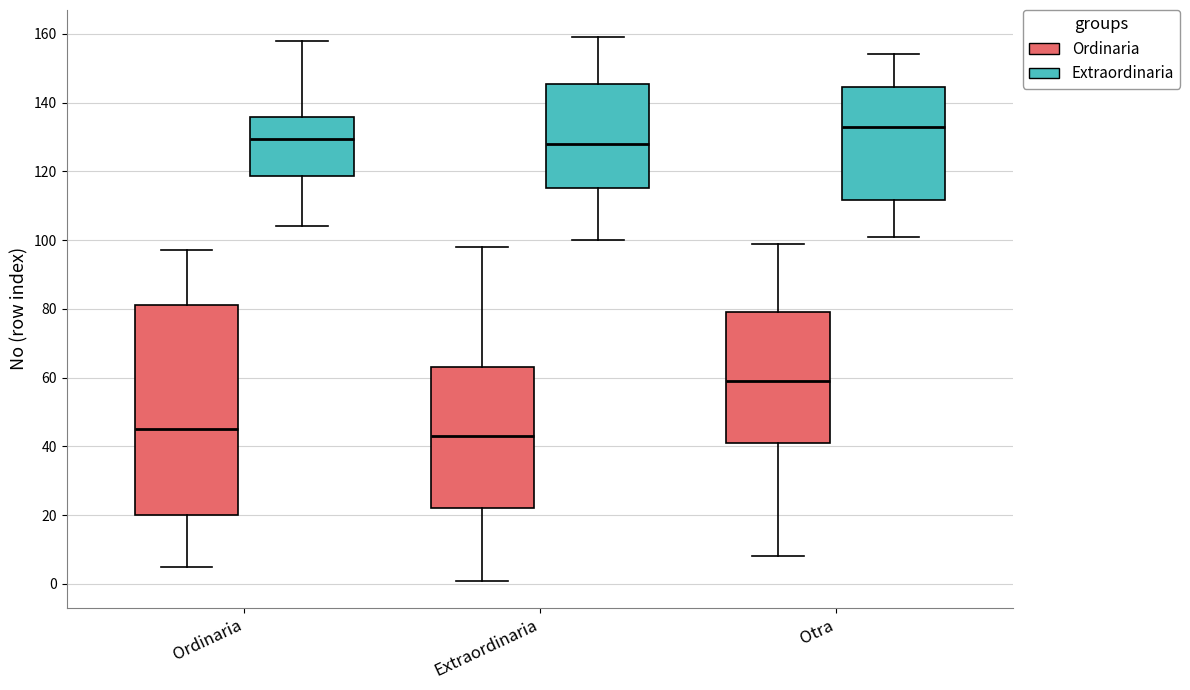

Which box's median line is the lowest?

Extraordinaria (Ordinaria)